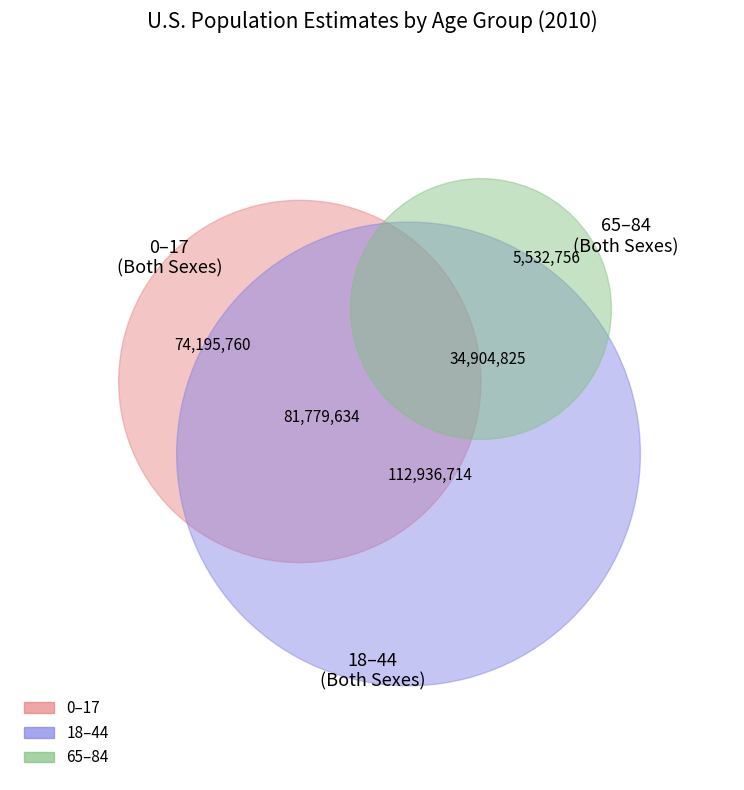

Count the number of slices in the pie.

5